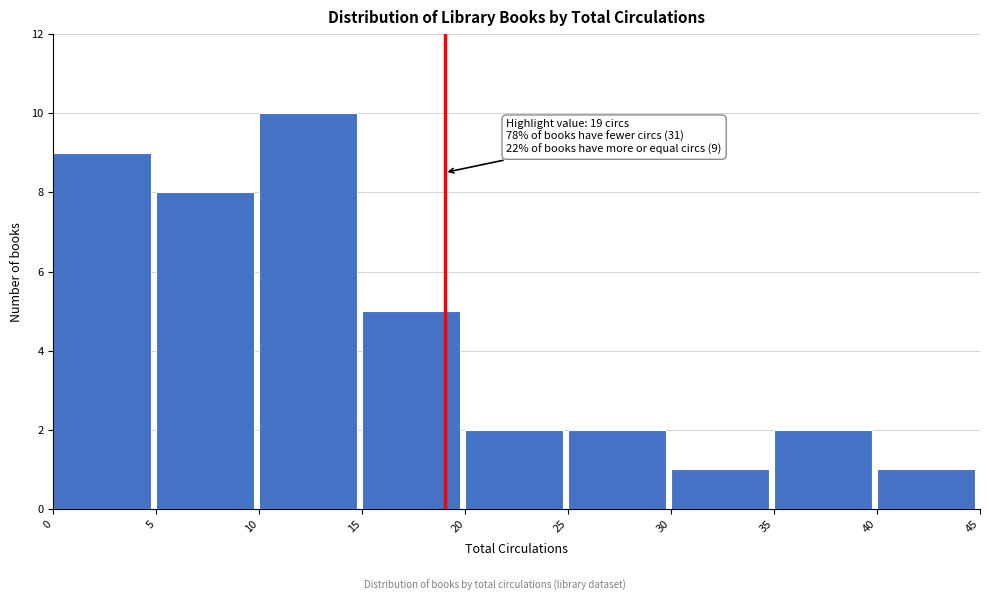

Over which range of the x-axis is the bar tallest?

10 to 15